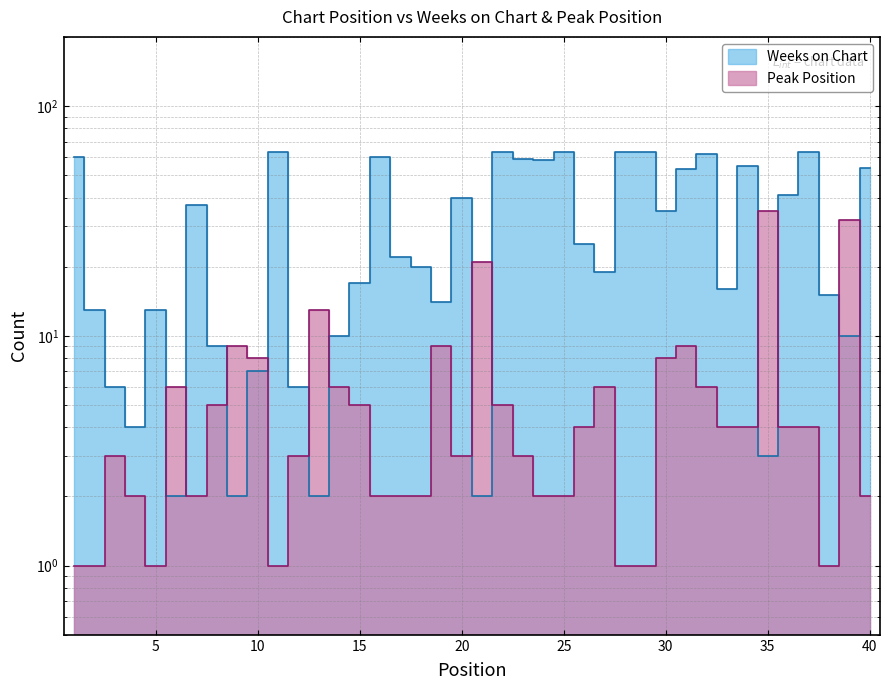

Reading left to right, list all the values displayed in this chart.

Weeks on Chart: 1=60	2=13	3=6	4=4	5=13	6=2	7=37	8=9	9=2	10=7	11=63	12=6	13=2	14=10	15=17	16=60	17=22	18=20	19=14	20=40	21=2	22=63	23=59	24=58	25=63	26=25	27=19	28=63	29=63	30=35	31=53	32=62	33=16	34=55	35=3	36=41	37=63	38=15	39=10	40=54
Peak Position: 1=1	2=1	3=3	4=2	5=1	6=6	7=2	8=5	9=9	10=8	11=1	12=3	13=13	14=6	15=5	16=2	17=2	18=2	19=9	20=3	21=21	22=5	23=3	24=2	25=2	26=4	27=6	28=1	29=1	30=8	31=9	32=6	33=4	34=4	35=35	36=4	37=4	38=1	39=32	40=2